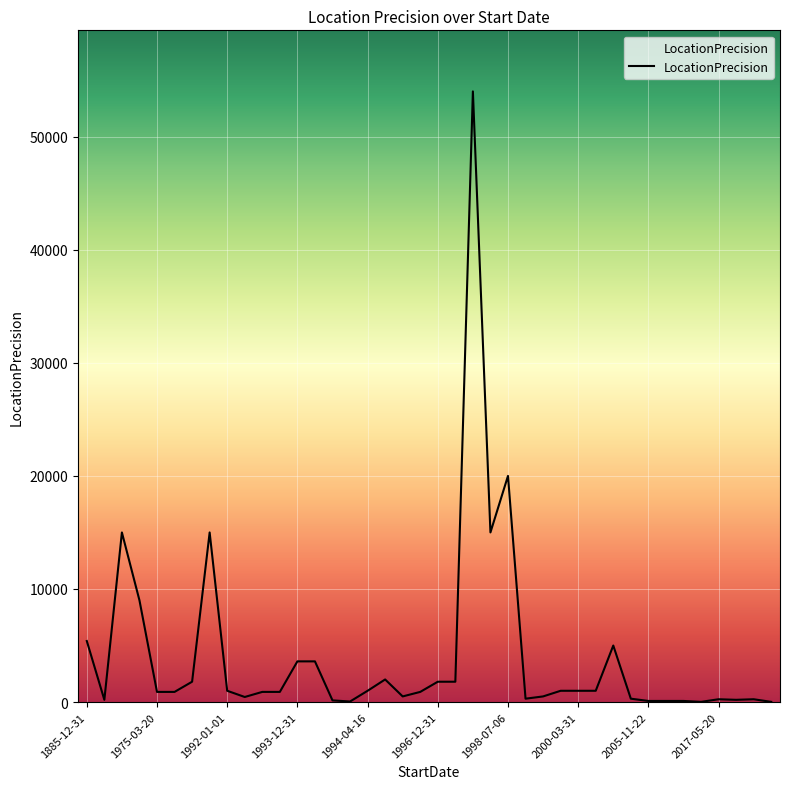

What is the maximum value shown in the chart?

54000